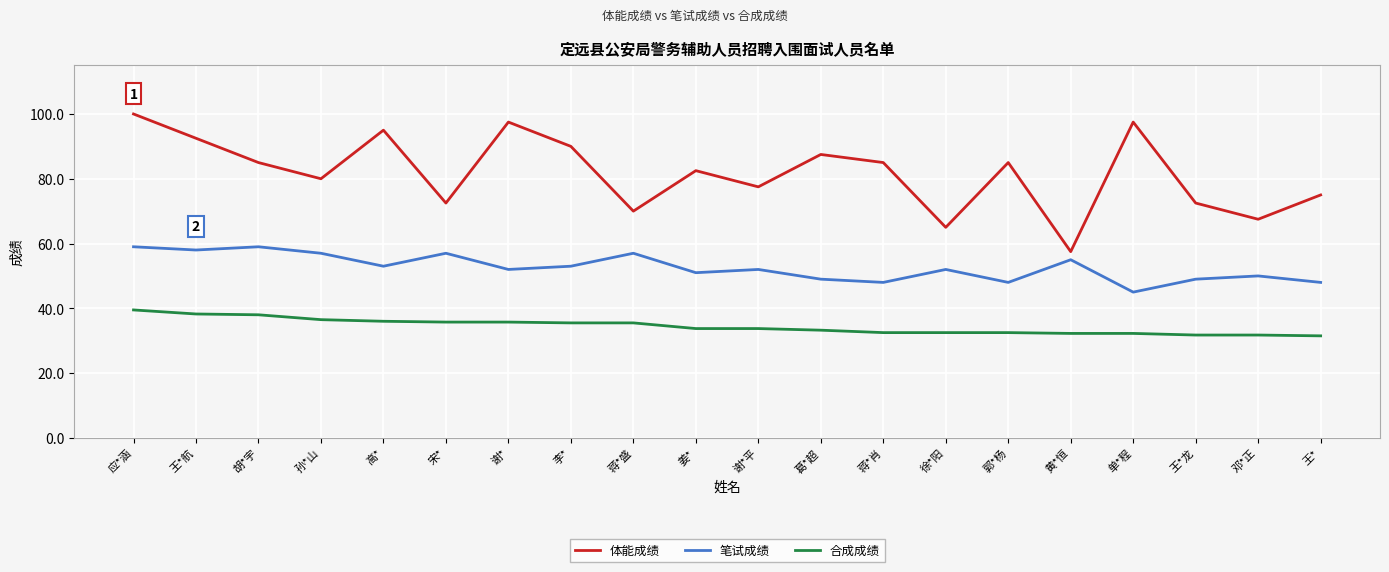

True or false: 笔试成绩 and 合成成绩 cross at least once.

False